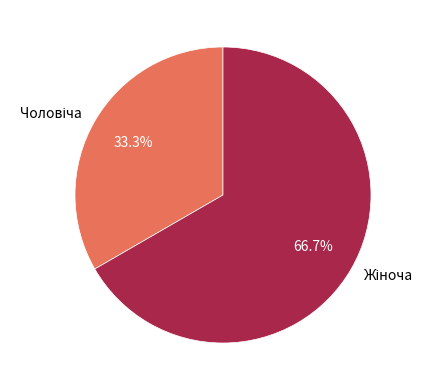

Is there a majority slice in this chart?

Yes